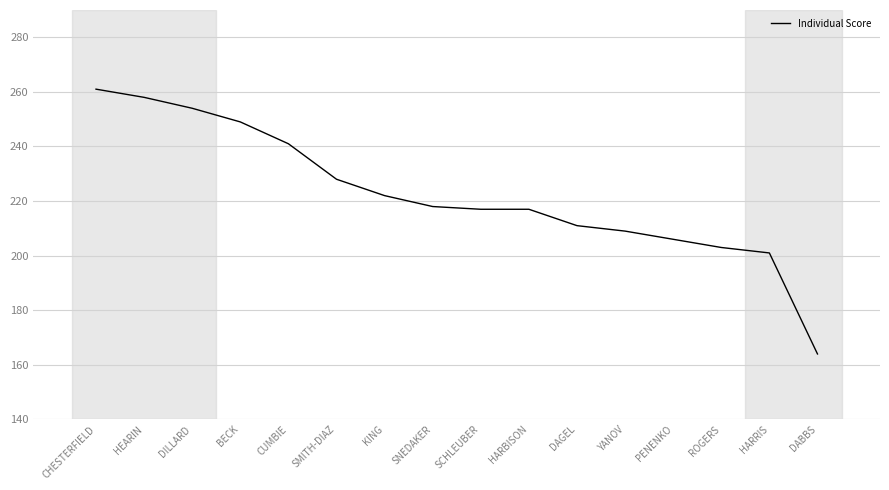

What is the sum of the values at KING and SMITH-DIAZ?

450